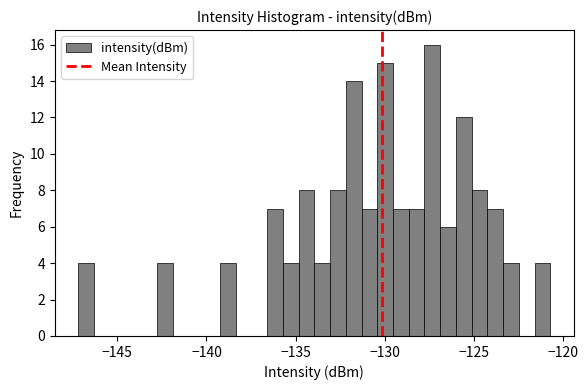

Read against the x-axis, roughly where is the centre of the tallest bar?

-127.5